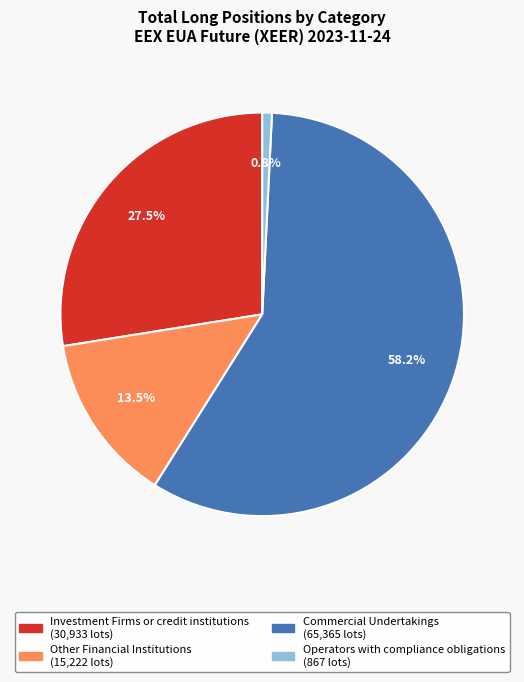

To the nearest percent, what is the difference between the Operators with compliance obligations and Investment Firms or credit institutions slice percentages?

27%